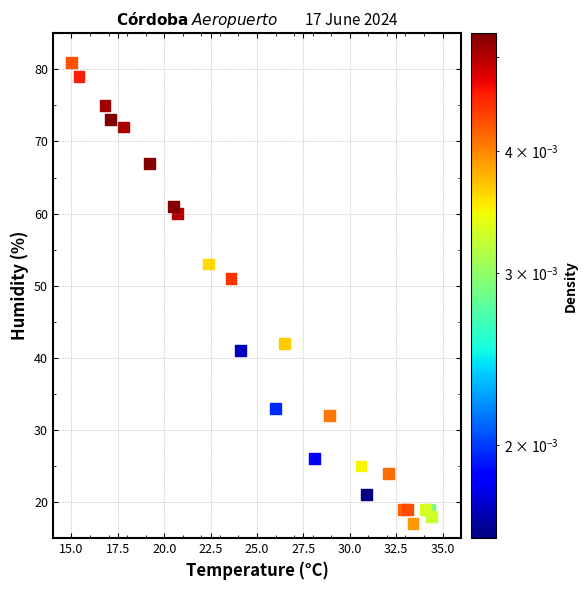

What Y value in the scatter plot is closest to 49?

51